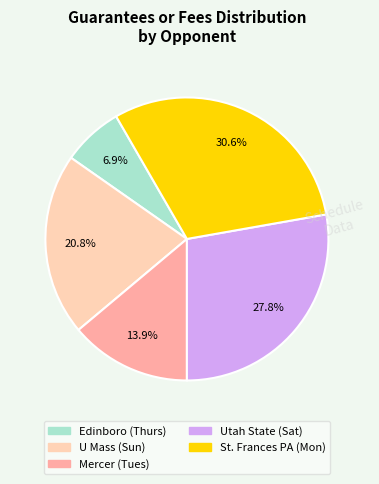

To the nearest percent, what portion does Edinboro (Thurs) represent?

7%